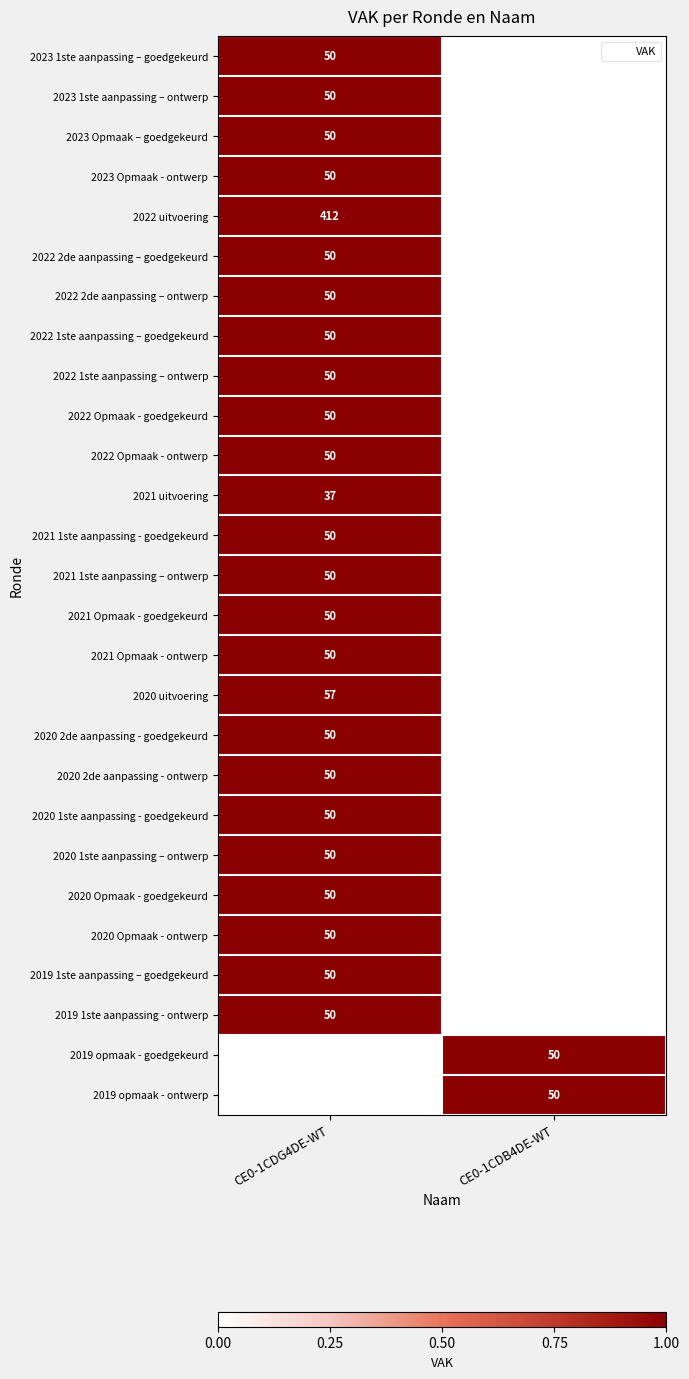

At which category is the sum across all series the highest?

CE0-1CDG4DE-WT